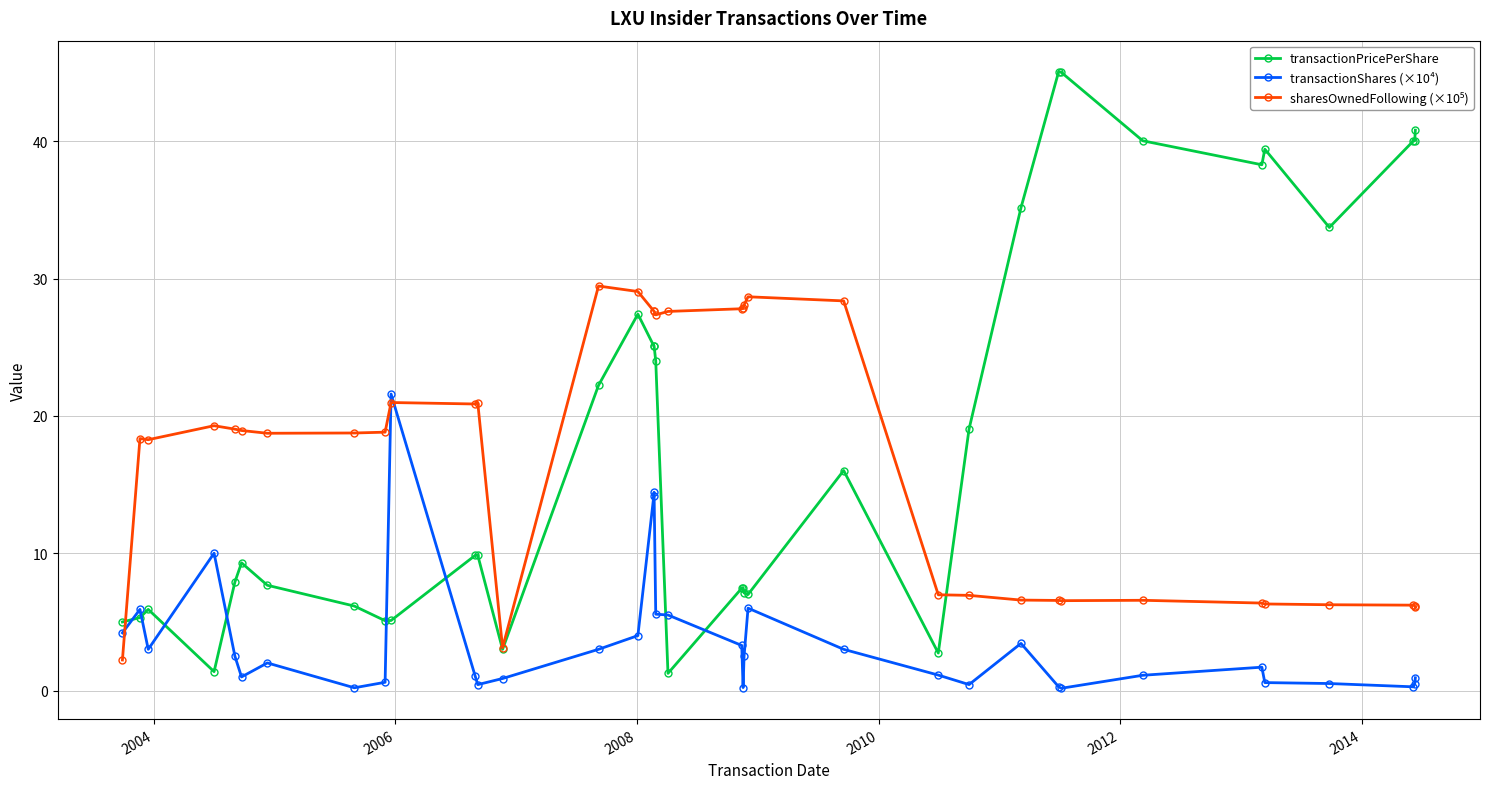

What is the value of the transactionPricePerShare point at the 20th from the left?

7.5